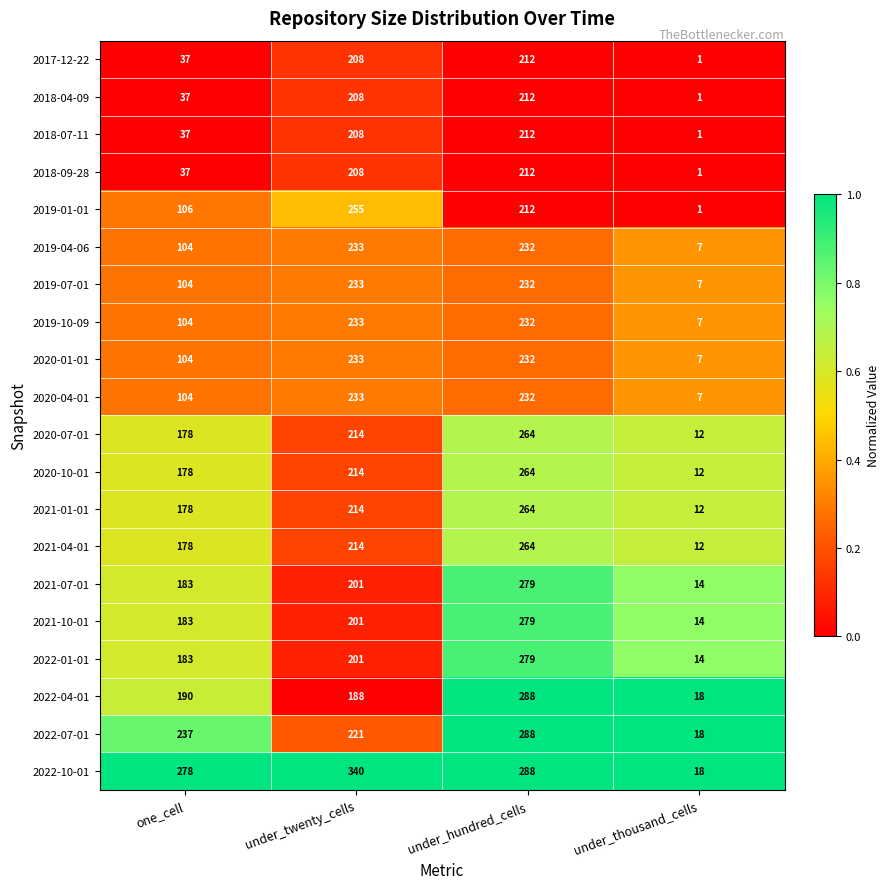

The 2018-04-09 series shows 1 at under_thousand_cells. True or false?

True